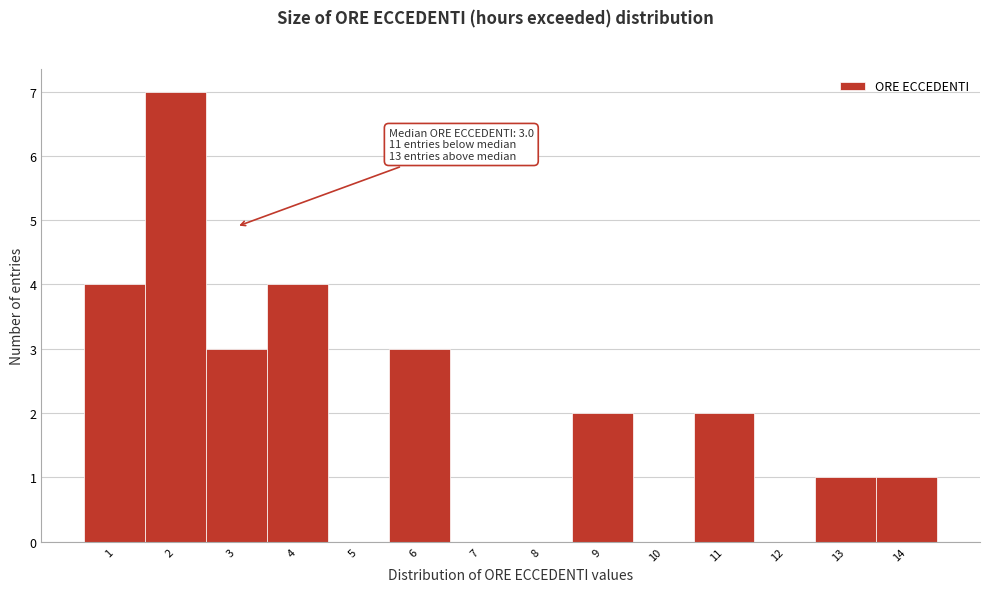

Over which range of the x-axis is the bar tallest?

1.5 to 2.5